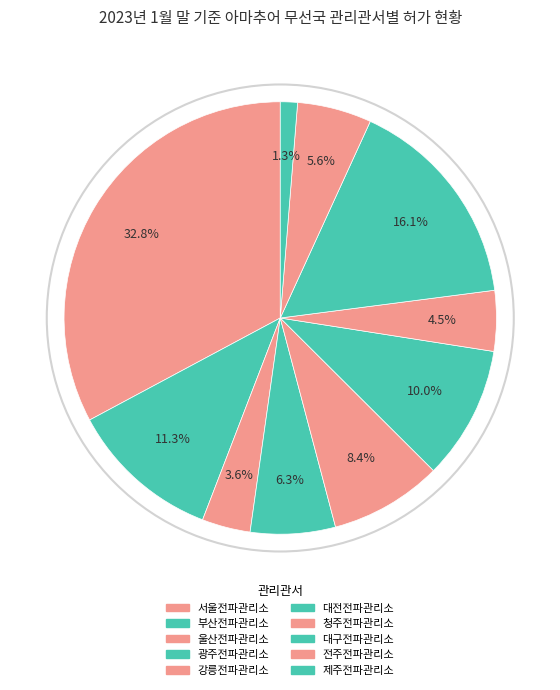

What is the ratio of the value at 대구전파관리소 to the value at 울산전파관리소?

4.5